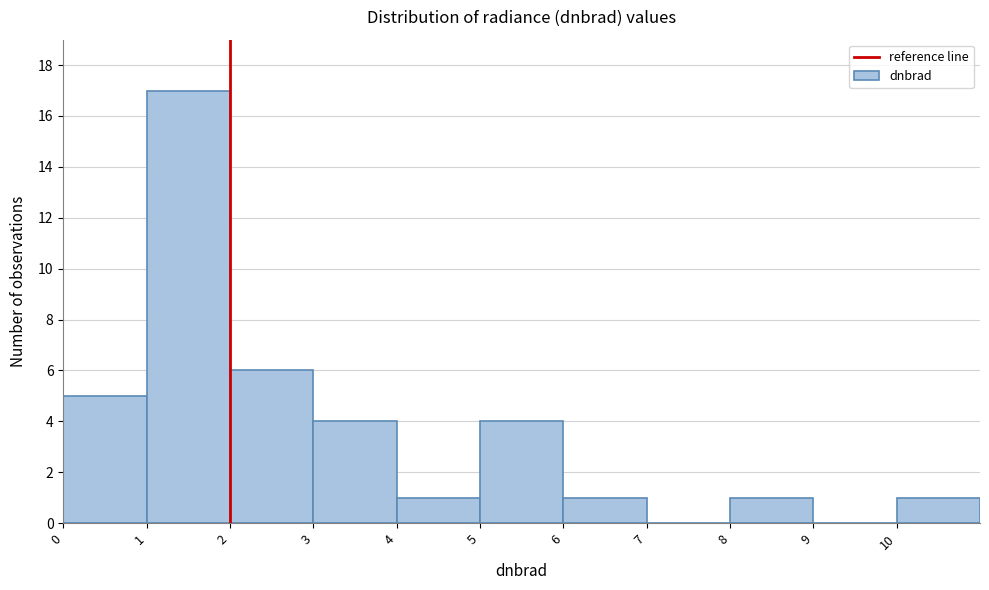

How tall is the bar that spans 1 to 2 on the x-axis? The values are not printed on the chart, so give them approximately, as read against the axis.

17